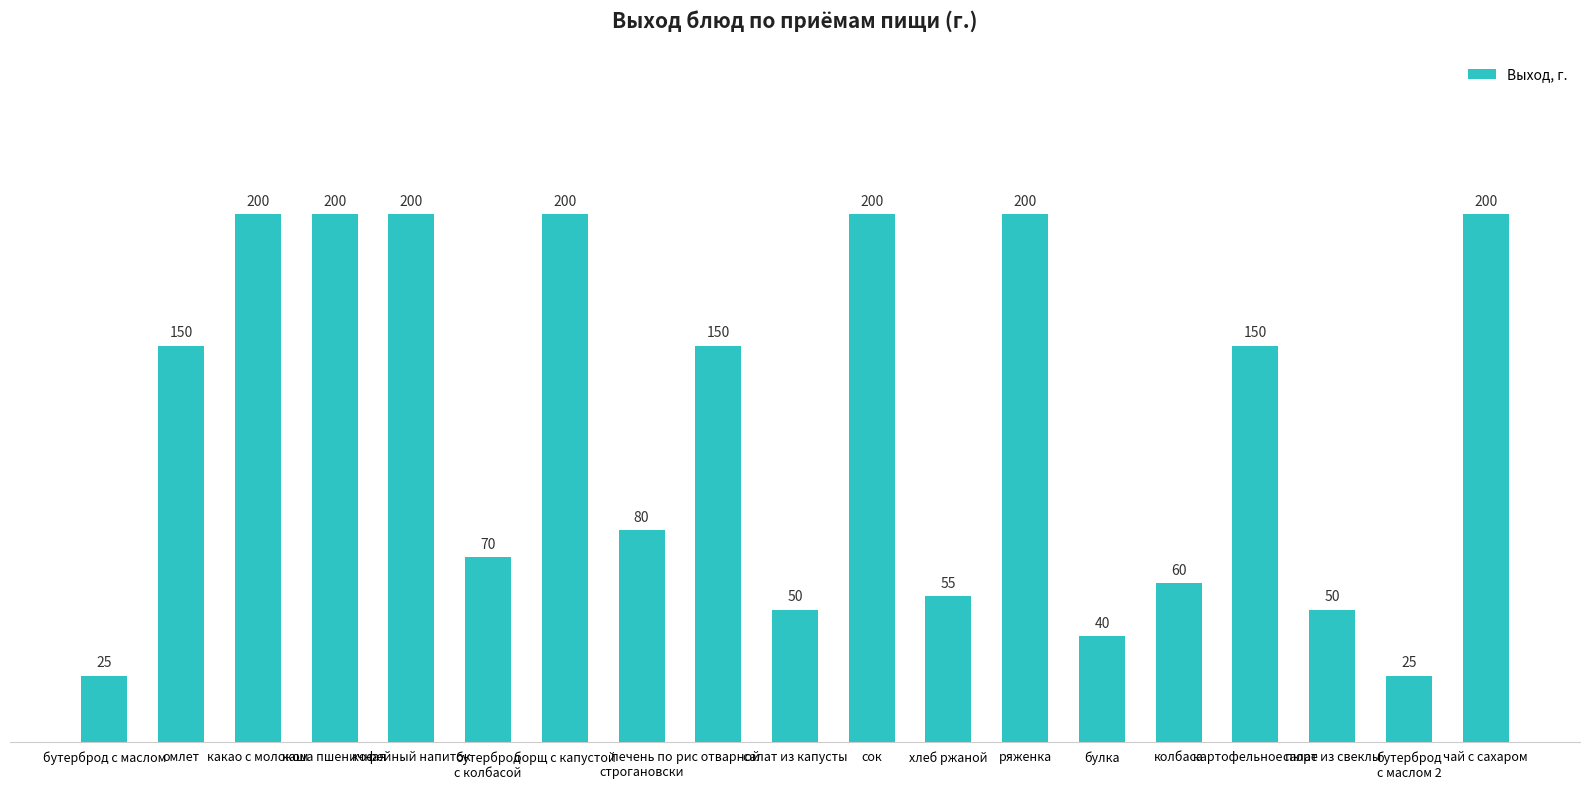

The chart shows a value of 25 at бутерброд с маслом. True or false?

True